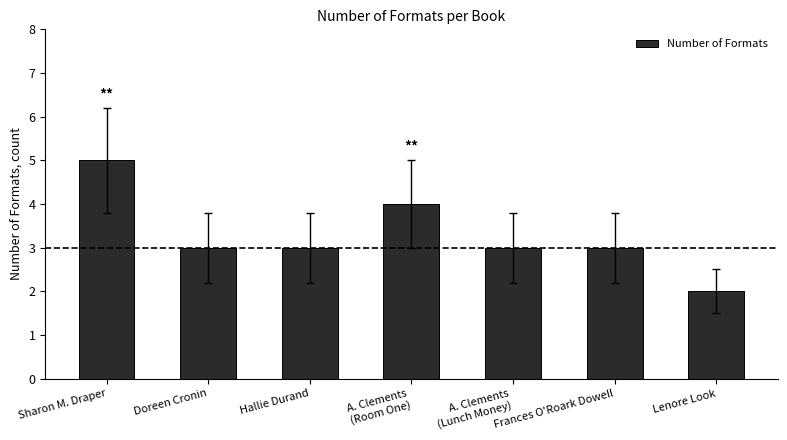

What is the value of the 1st bar from the left?

5